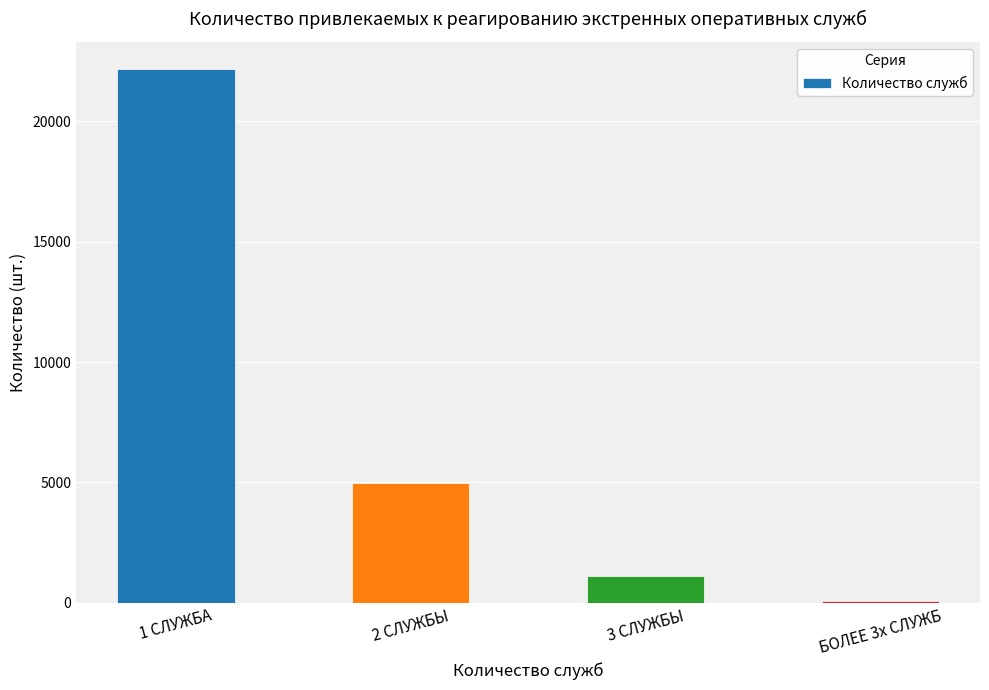

List the labels in order of value, smallest first.

БОЛЕЕ 3х СЛУЖБ, 3 СЛУЖБЫ, 2 СЛУЖБЫ, 1 СЛУЖБА